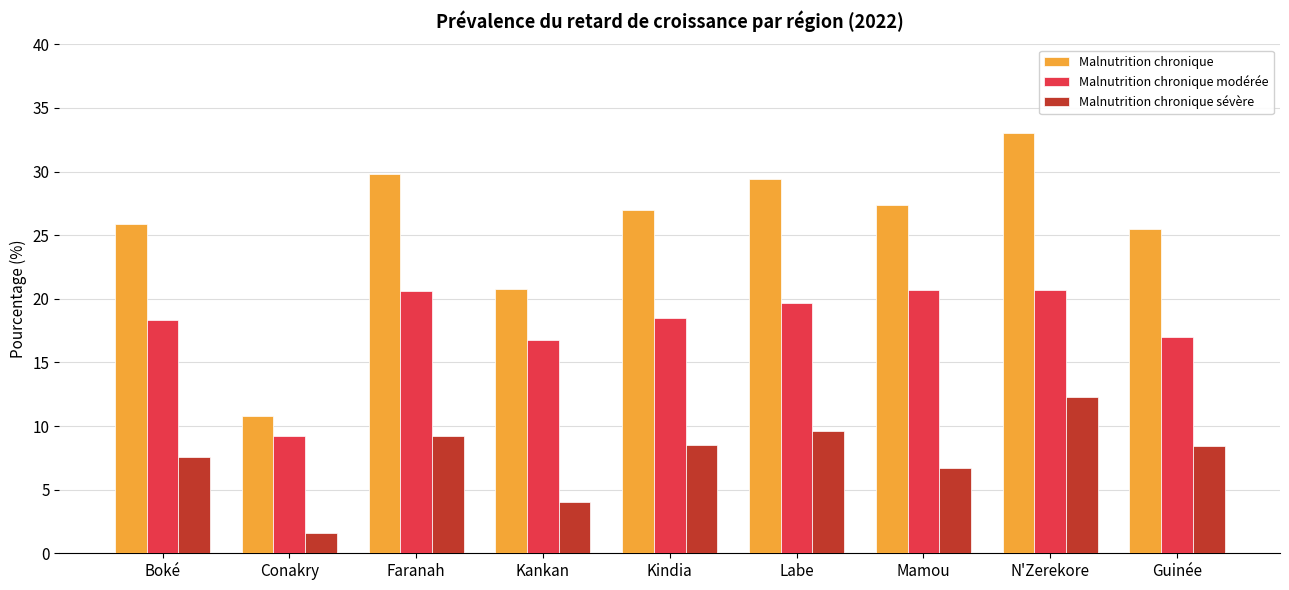

Rank the series by their maximum value, from highest to lowest.

Malnutrition chronique, Malnutrition chronique modérée, Malnutrition chronique sévère